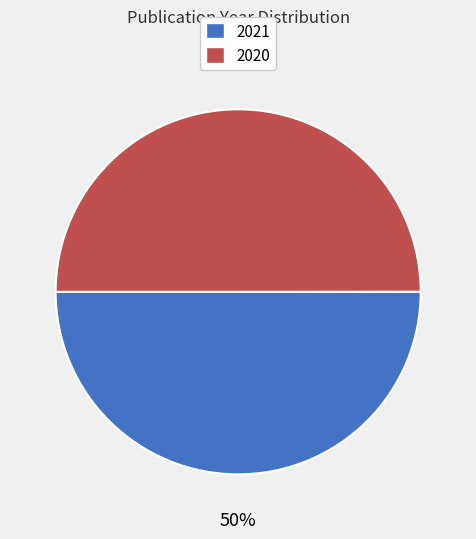

To the nearest percent, what is the average slice percentage?

50%